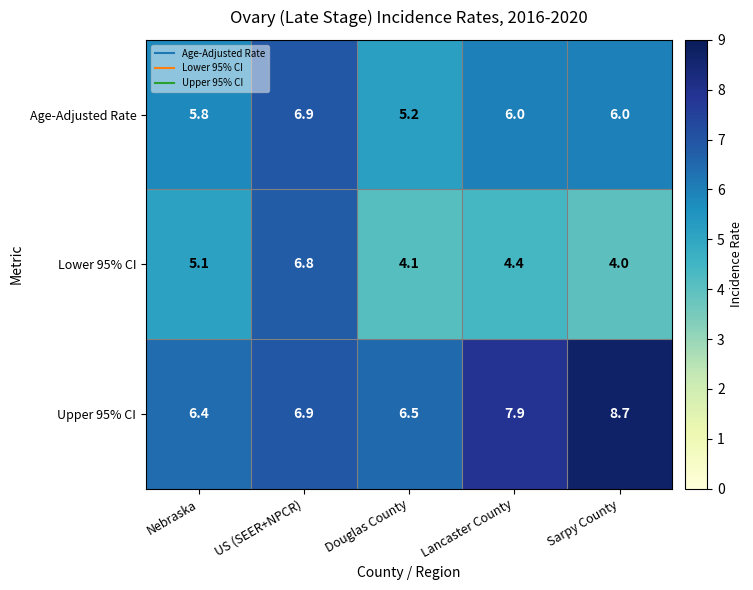

Count the number of data series in this chart.

3